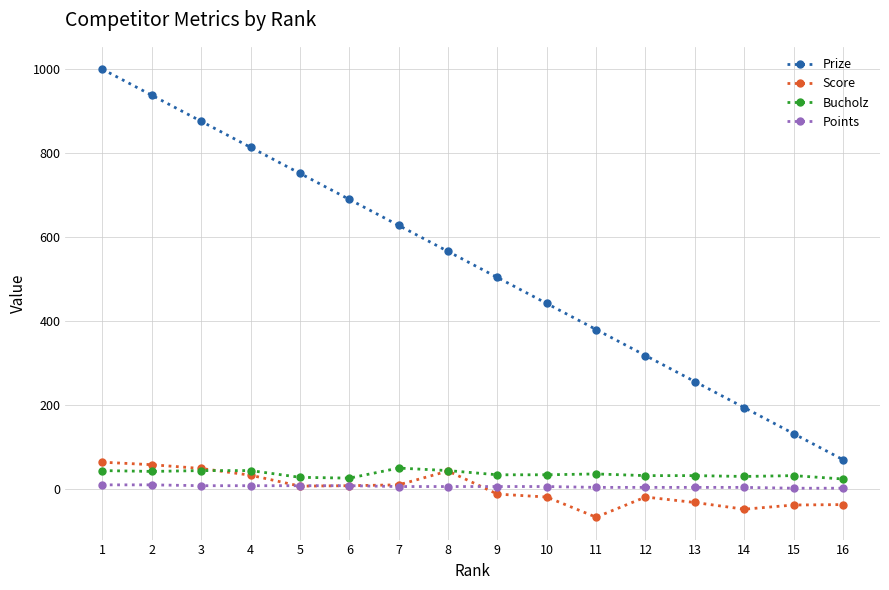

How many lines are shown in the chart?

4